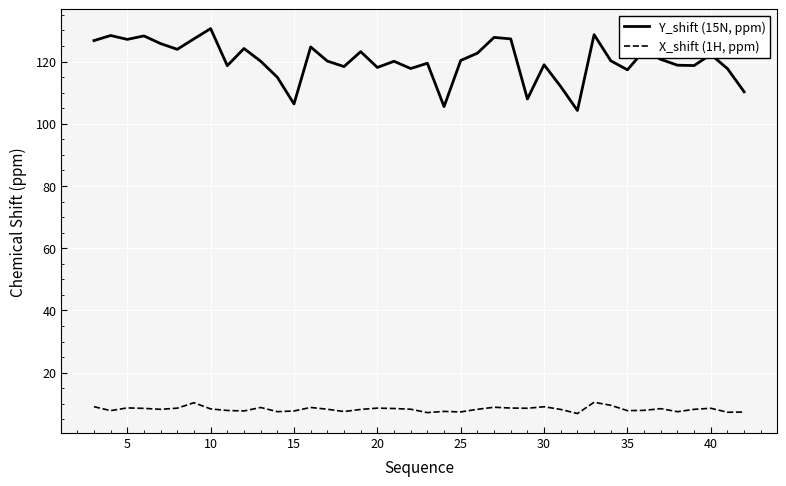

Rank the series by their average value, from lowest to highest.

X_shift (1H, ppm), Y_shift (15N, ppm)